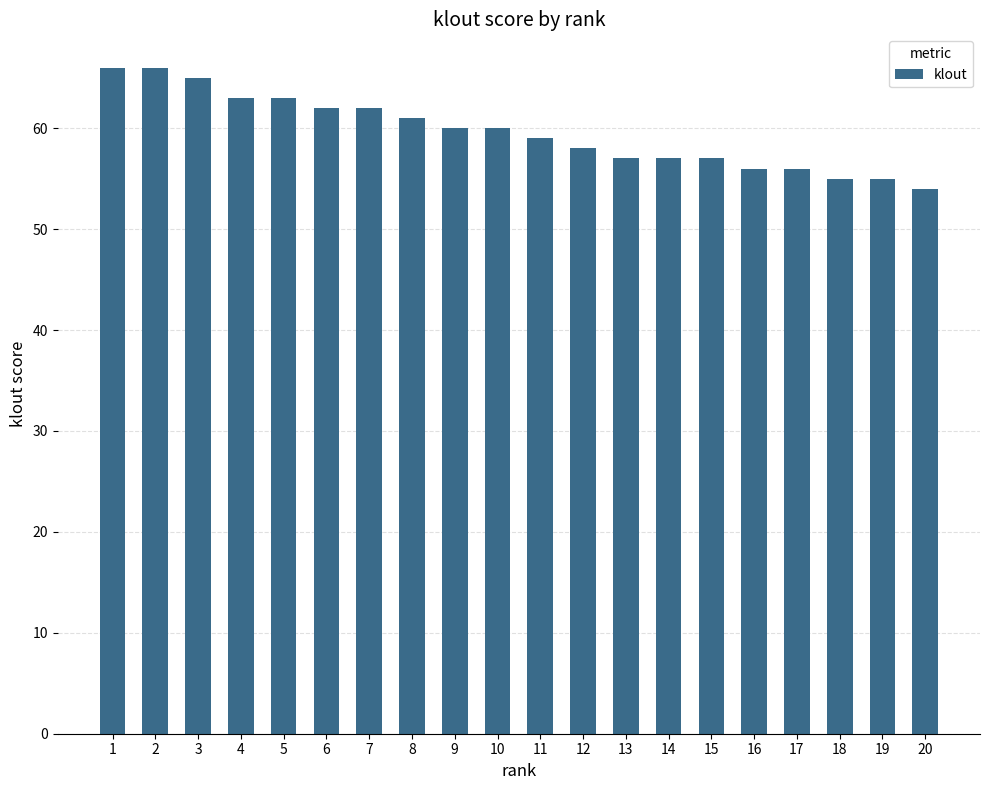

What is the sum of the values at 7 and 13?

119